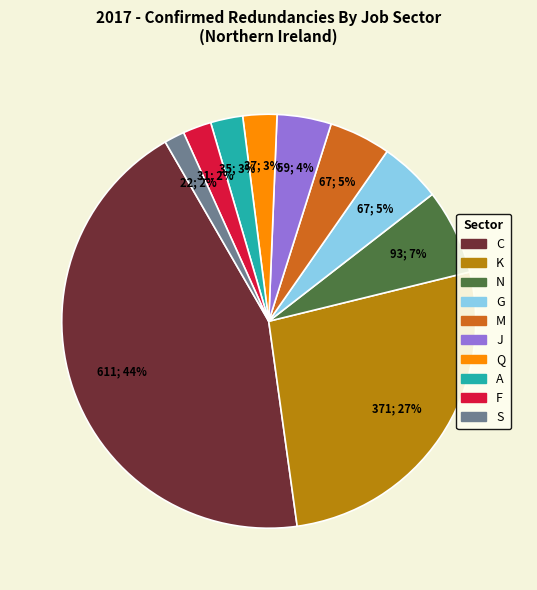

Does S represent more than half of the total?

No